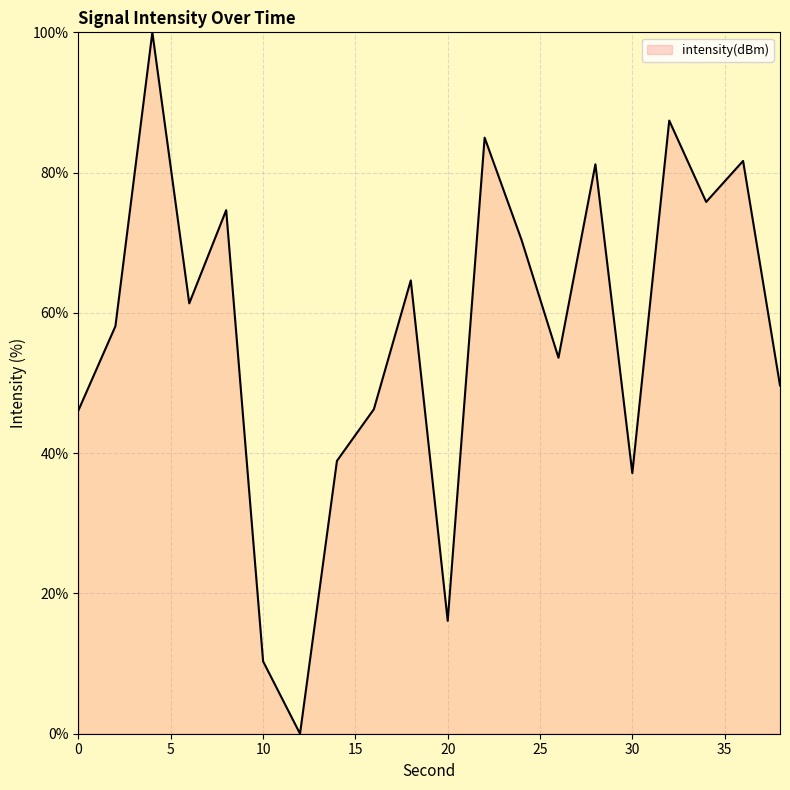

What is the greatest value displayed?

100.0